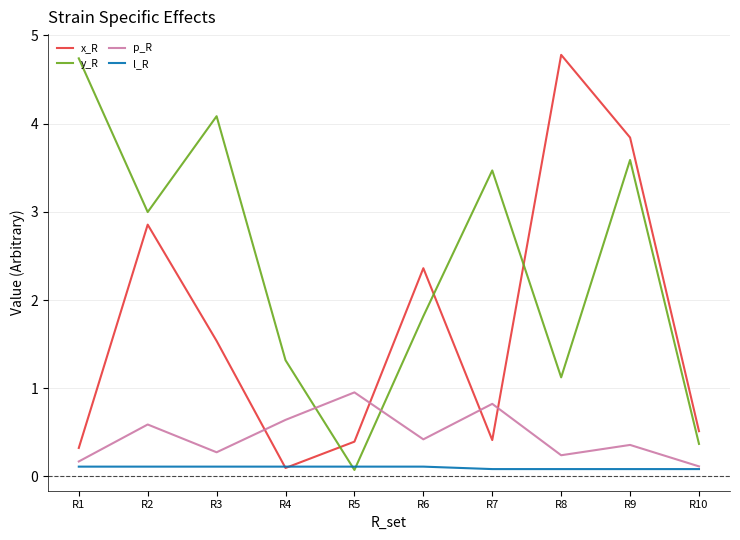

Which series ends up on top after the final intersection of y_R and l_R?

y_R